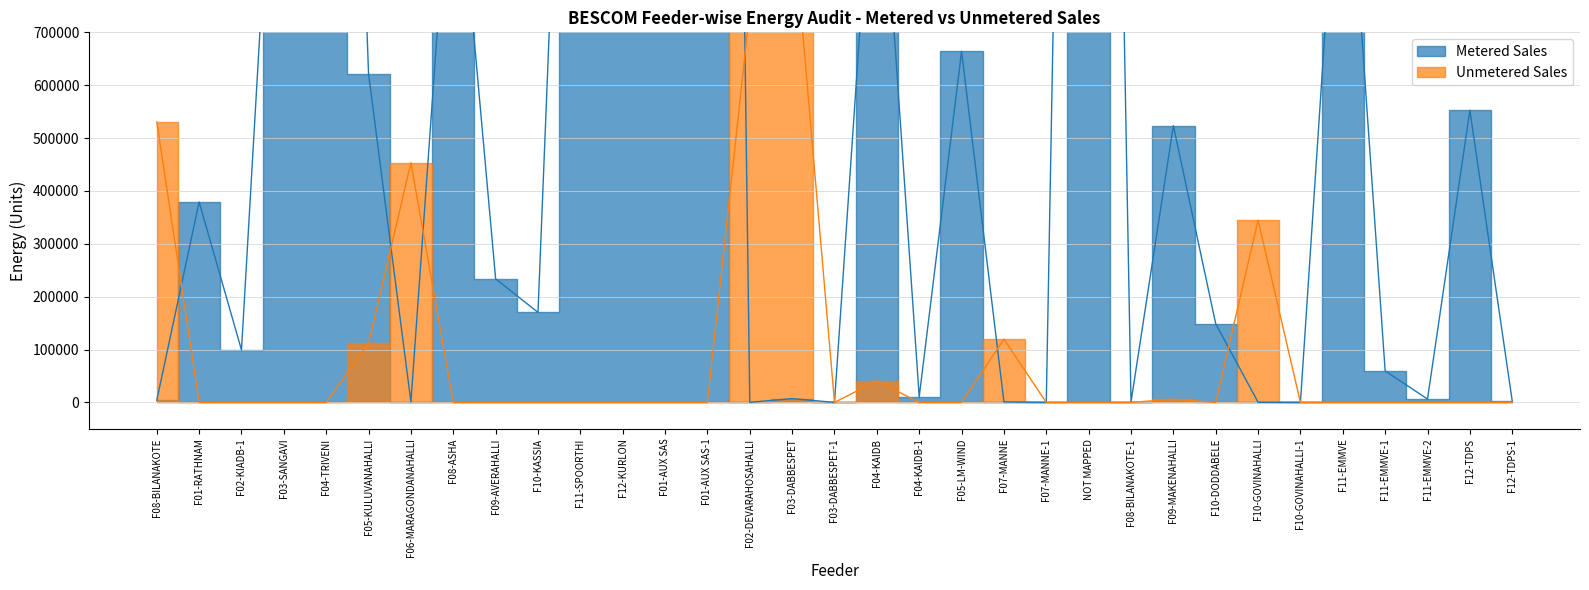

At which label does Unmetered Sales reach its peak?

F03-DABBESPET